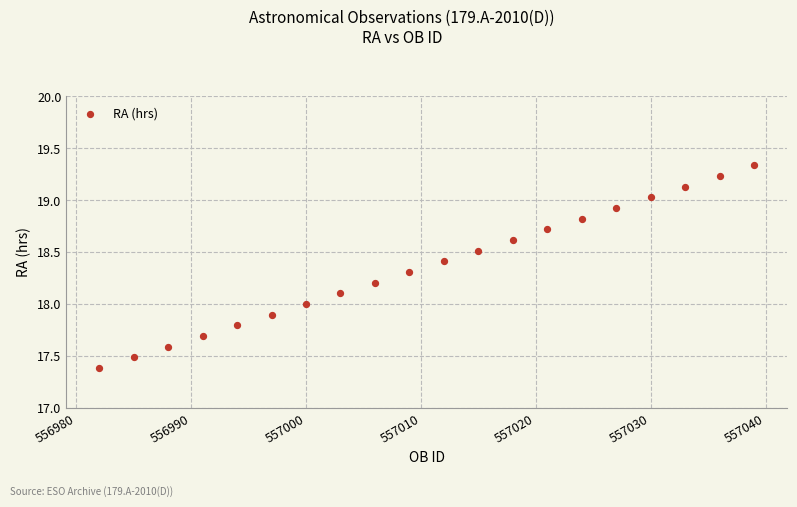

What is the range of X values (max minus min)?

57.0